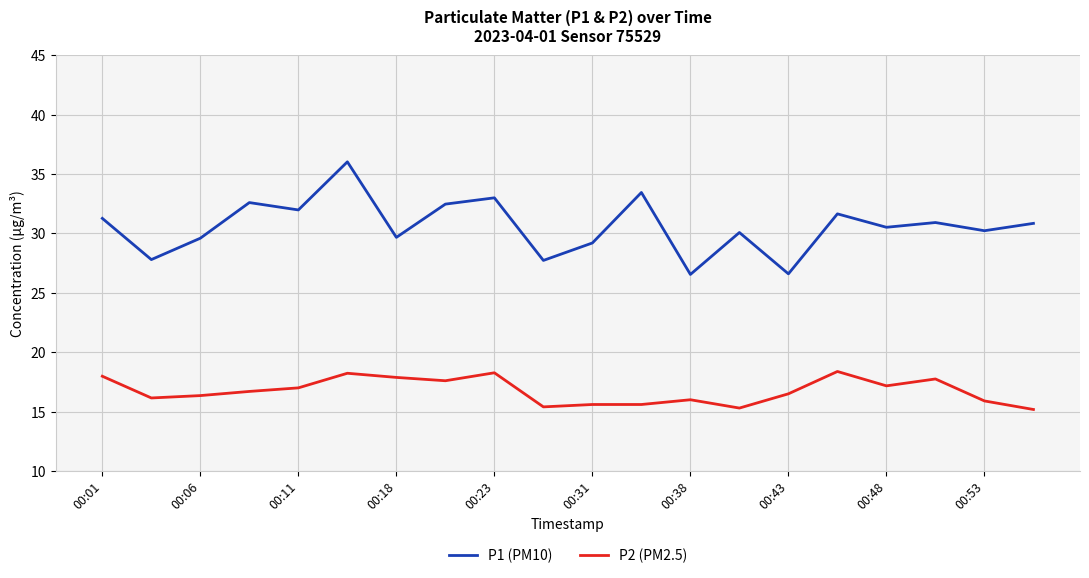

What is the maximum value shown in the chart?

36.0